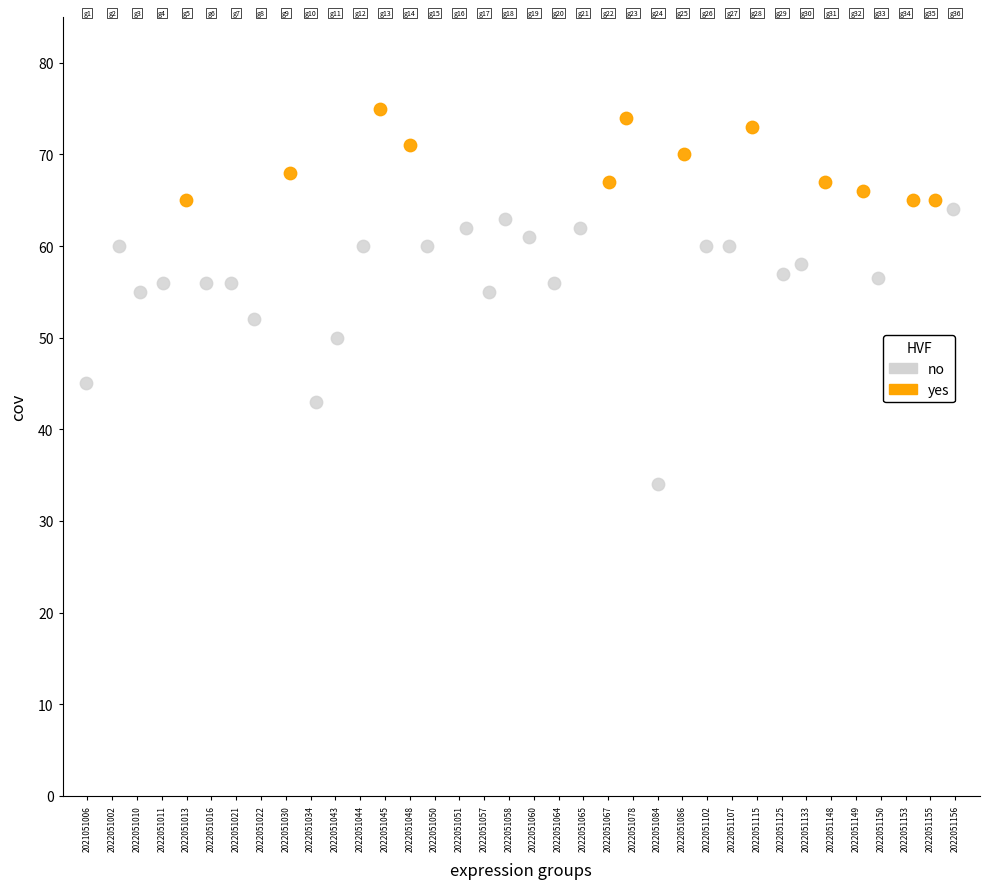

What are all the series names shown in the legend?

no, yes